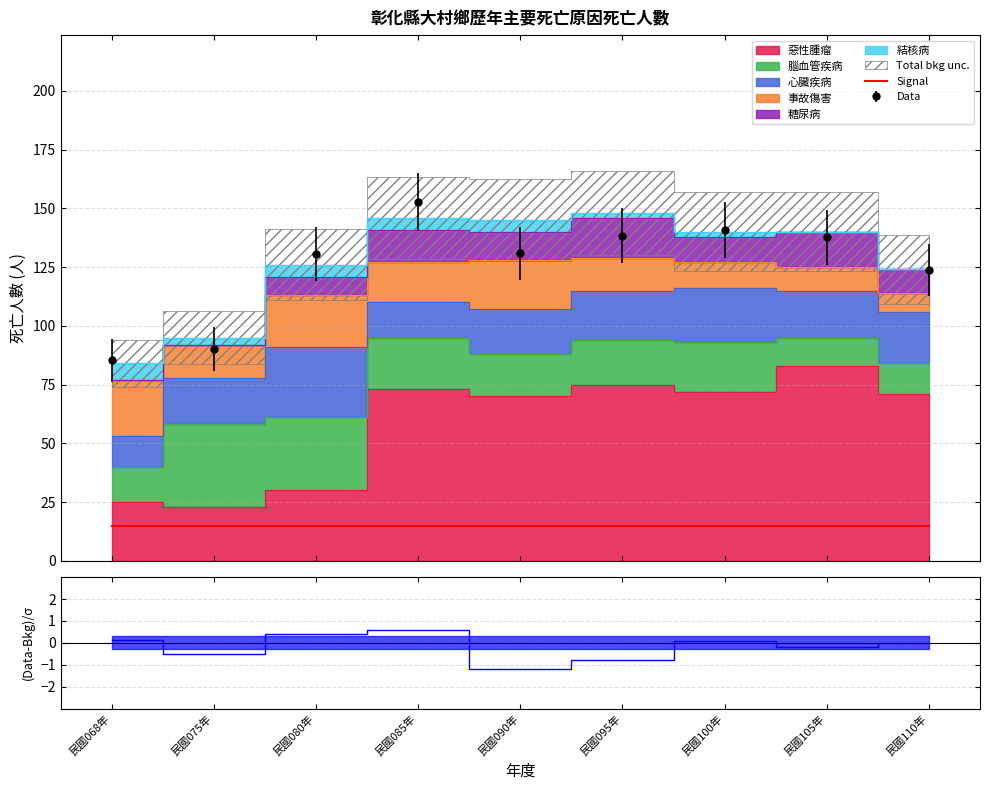

Reading left to right, transcribe all the data shown in this chart.

惡性腫瘤: 民國068年=25	民國075年=23	民國080年=30	民國085年=73	民國090年=70	民國095年=75	民國100年=72	民國105年=83	民國110年=71
腦血管疾病: 民國068年=15	民國075年=35	民國080年=31	民國085年=22	民國090年=18	民國095年=19	民國100年=21	民國105年=12	民國110年=13
心臟疾病: 民國068年=13	民國075年=20	民國080年=30	民國085年=15	民國090年=19	民國095年=21	民國100年=23	民國105年=20	民國110年=22
事故傷害: 民國068年=24	民國075年=14	民國080年=22	民國085年=17	民國090年=21	民國095年=14	民國100年=11	民國105年=10	民國110年=8
糖尿病: 民國068年=0	民國075年=0	民國080年=8	民國085年=14	民國090年=12	民國095年=17	民國100年=11	民國105年=15	民國110年=10
結核病: 民國068年=7	民國075年=3	民國080年=5	民國085年=5	民國090年=5	民國095年=2	民國100年=2	民國105年=0	民國110年=0